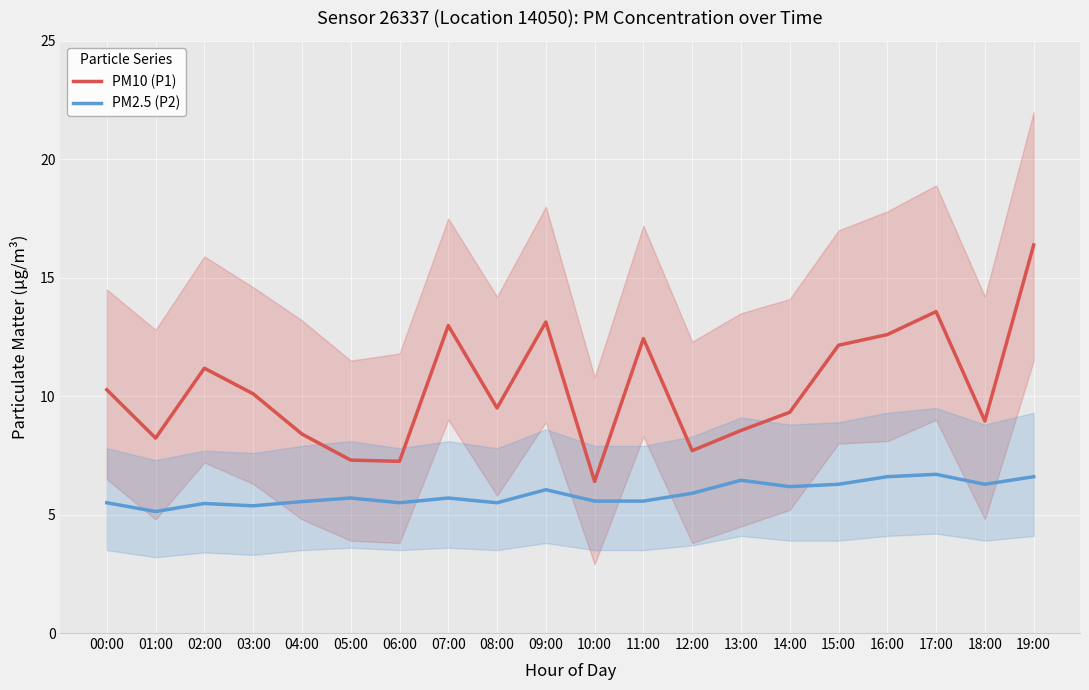

The value of PM2.5 (P2) at 01:00 is 5.1. True or false?

True